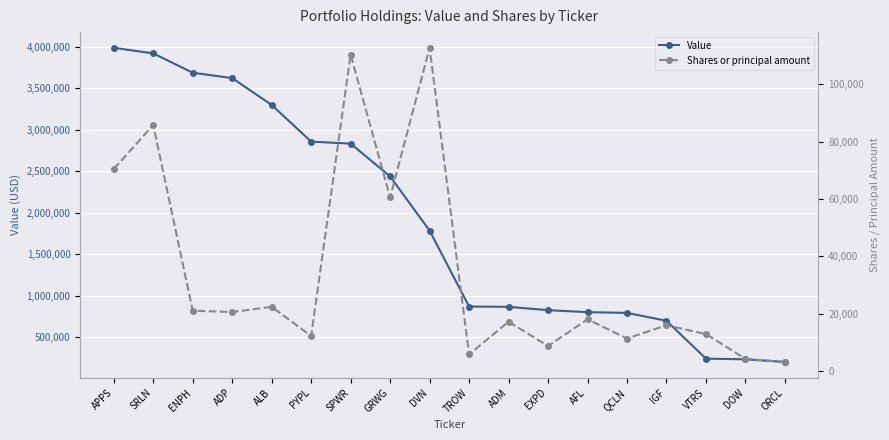

What is the label of the 13th point from the left?

AFL